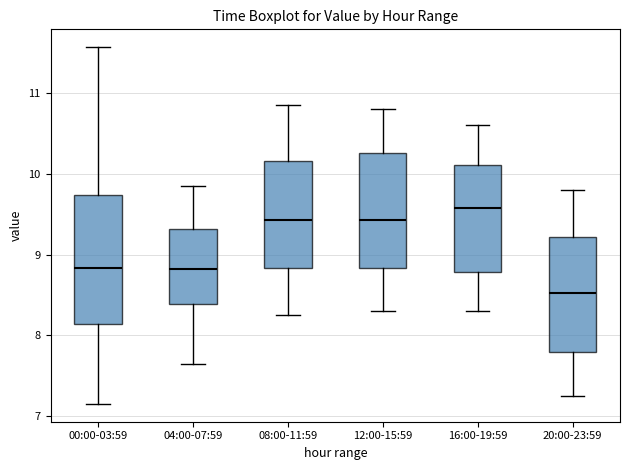

Reading left to right, transcribe this box plot: for each box, give where its median line is, the range the box spans, and where its two whiskers end, as read against the y-axis. The values are not printed on the chart, so give them approximately, as read against the axis.

00:00-03:59: median 8.8, box 8.1 to 9.7, whiskers 7.2 to 11.6
04:00-07:59: median 8.8, box 8.4 to 9.3, whiskers 7.7 to 9.9
08:00-11:59: median 9.4, box 8.8 to 10.2, whiskers 8.3 to 10.9
12:00-15:59: median 9.4, box 8.8 to 10.3, whiskers 8.3 to 10.8
16:00-19:59: median 9.6, box 8.8 to 10.1, whiskers 8.3 to 10.6
20:00-23:59: median 8.5, box 7.8 to 9.2, whiskers 7.3 to 9.8